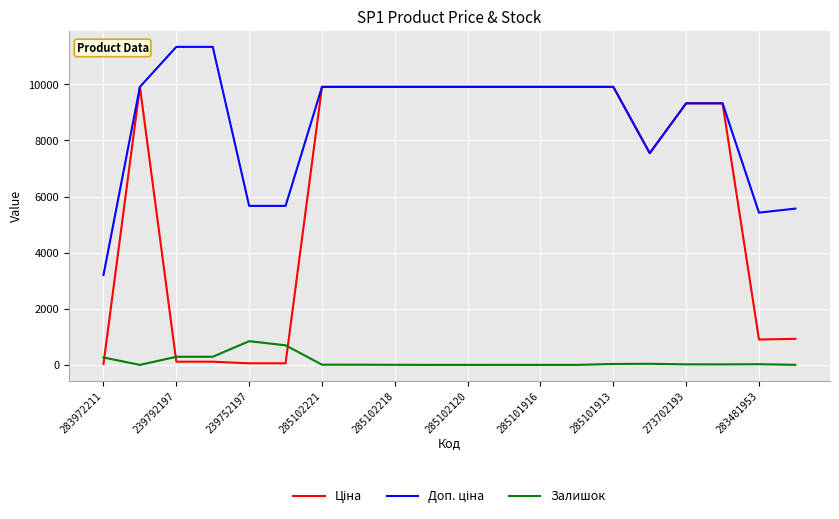

How many lines are shown in the chart?

3